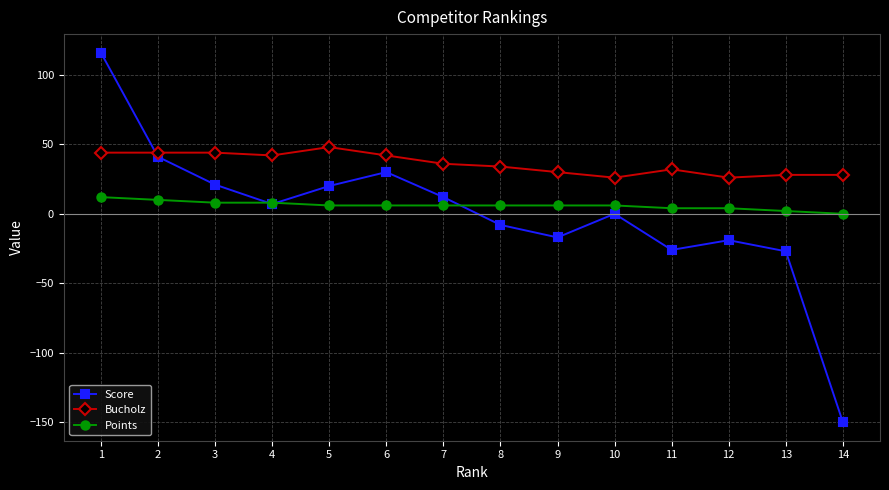

Is the value of Score at 10 greater than the value of Points at 3?

No